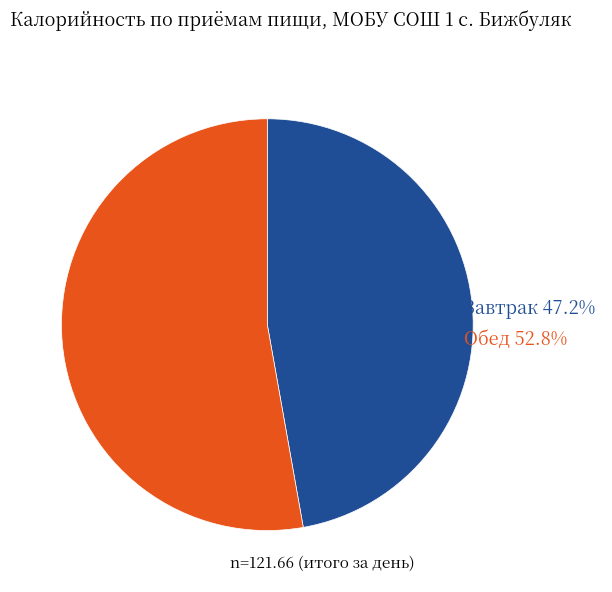

How many segments does this pie chart have?

2